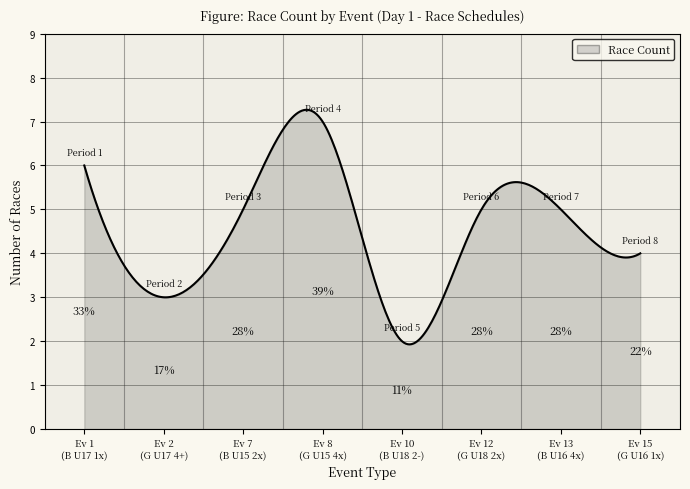

What is the maximum value shown in the chart?

7.3